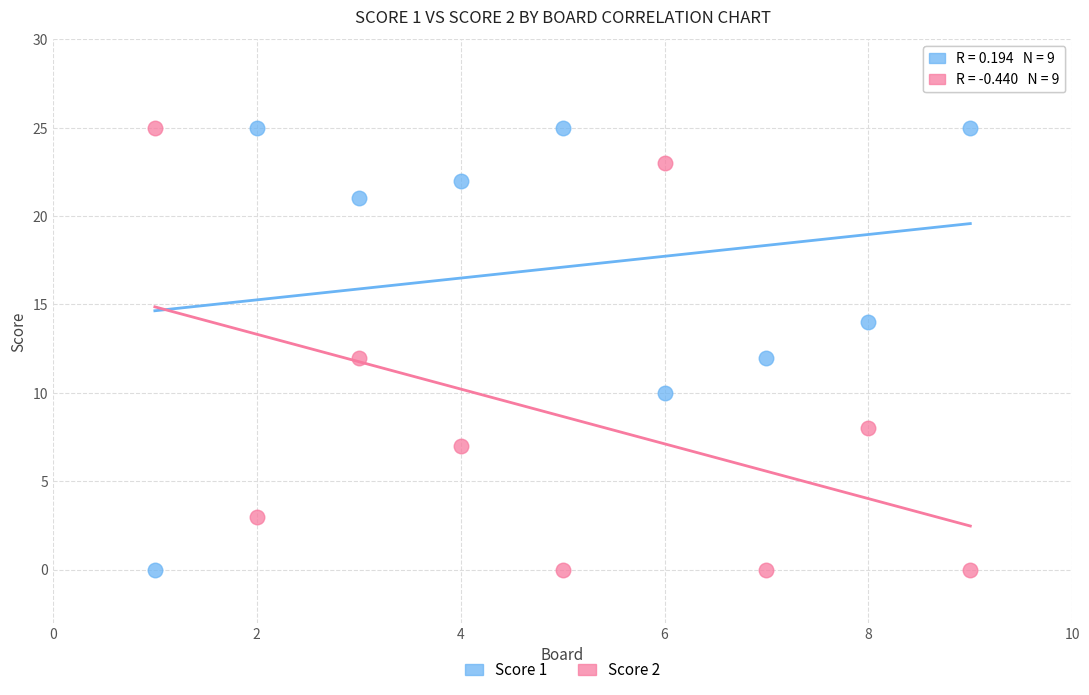

Across all data points, what is the range of X values (max minus min)?

8